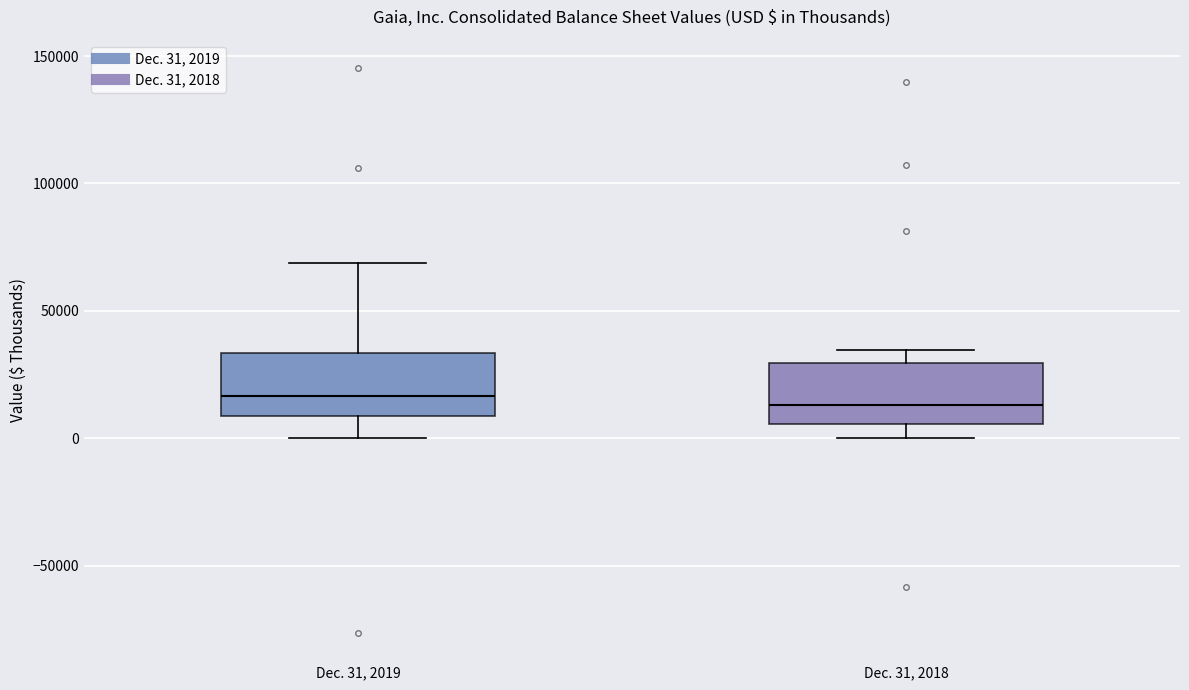

Where does the lower whisker of the box for Dec. 31, 2018 end on the y-axis? The values are not printed on the chart, so give them approximately, as read against the axis.

0